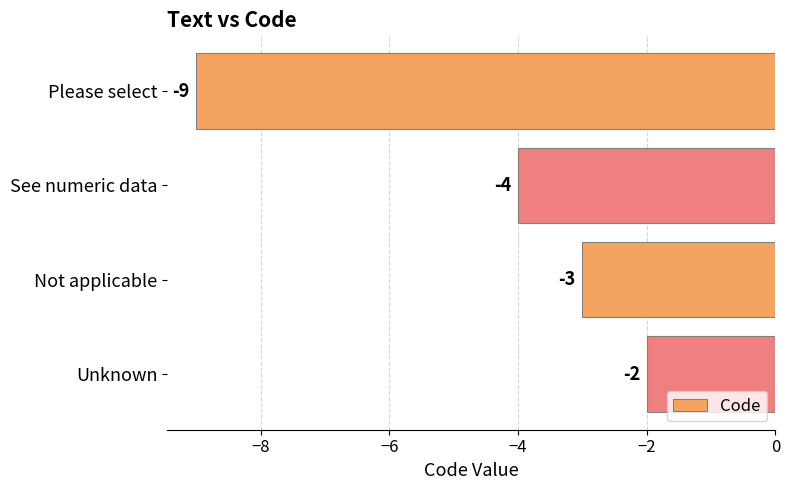

How many values are between -4 and -2?

3